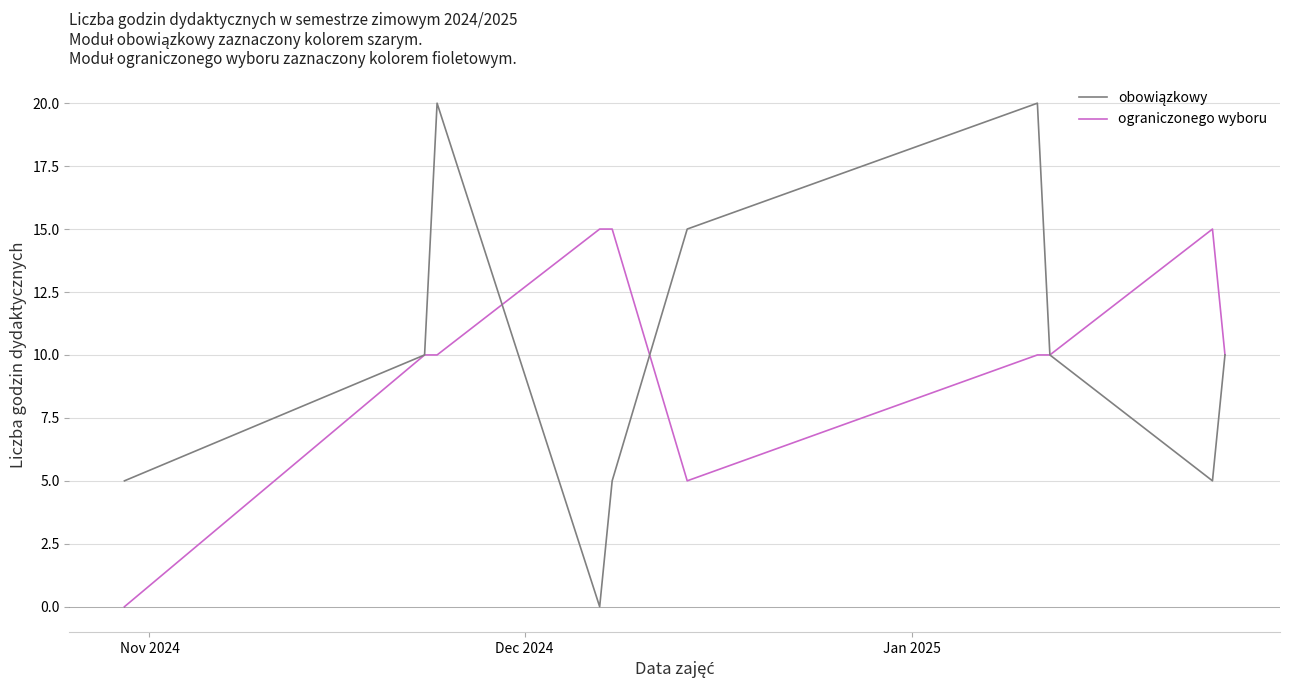

What is the maximum value shown in the chart?

20